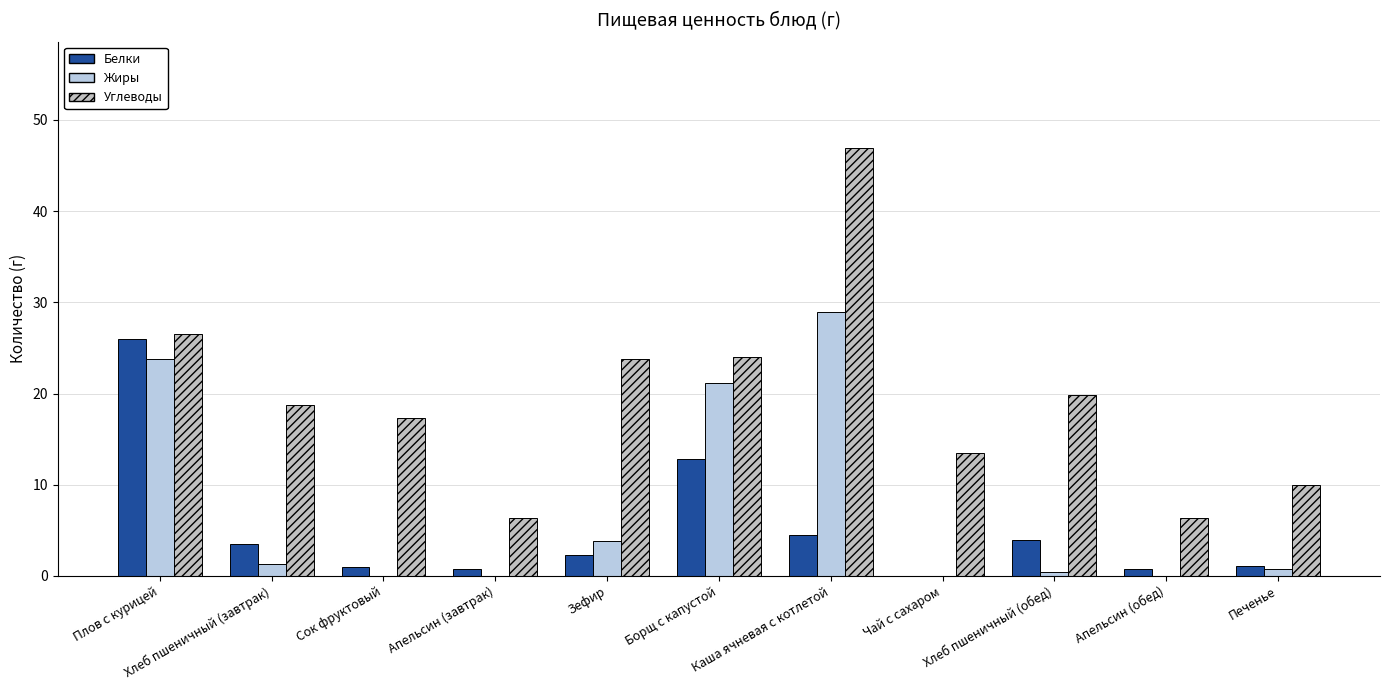

Between Апельсин (завтрак) and Хлеб пшеничный (обед), which series saw the biggest shift?

Углеводы